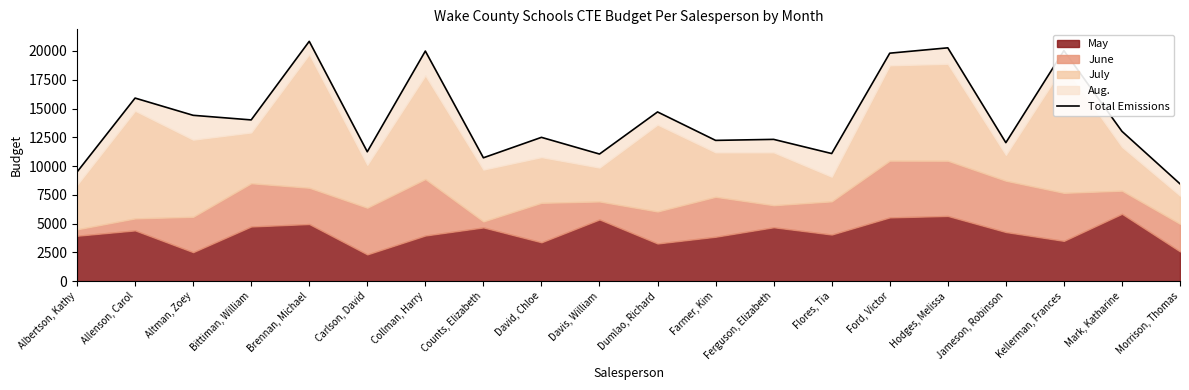

What is the difference between the second highest and minimum values?

11817